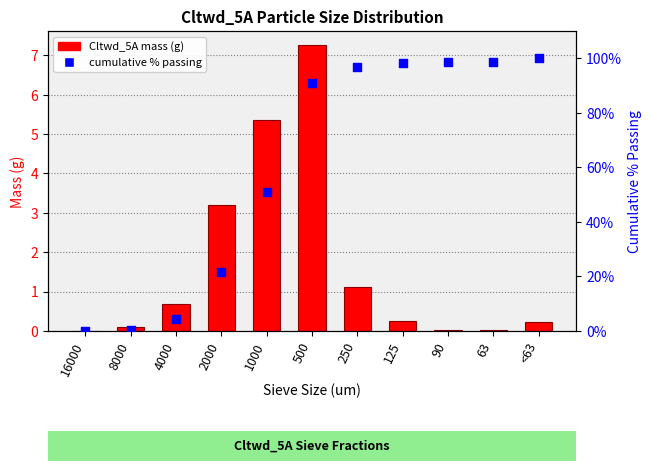

At how many categories does at least one series exceed 26?

7